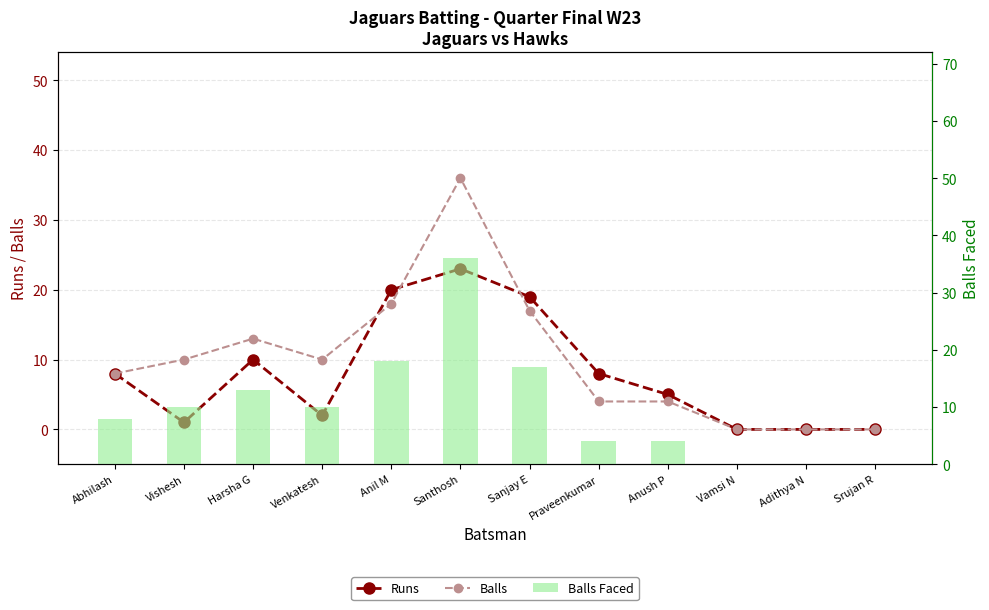

Reading left to right, list all the values displayed in this chart.

Runs: Abhilash=8	Vishesh=1	Harsha G=10	Venkatesh=2	Anil M=20	Santhosh=23	Sanjay E=19	Praveenkumar=8	Anush P=5	Vamsi N=0	Adithya N=0	Srujan R=0
Balls: Abhilash=8	Vishesh=10	Harsha G=13	Venkatesh=10	Anil M=18	Santhosh=36	Sanjay E=17	Praveenkumar=4	Anush P=4	Vamsi N=0	Adithya N=0	Srujan R=0
Balls Faced: Abhilash=8	Vishesh=10	Harsha G=13	Venkatesh=10	Anil M=18	Santhosh=36	Sanjay E=17	Praveenkumar=4	Anush P=4	Vamsi N=0	Adithya N=0	Srujan R=0